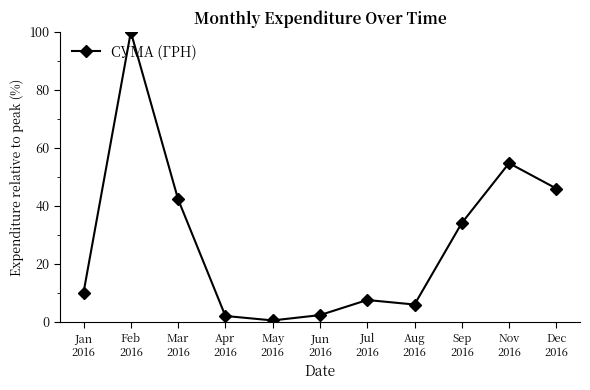

What is the difference between the maximum and minimum values?

99.5